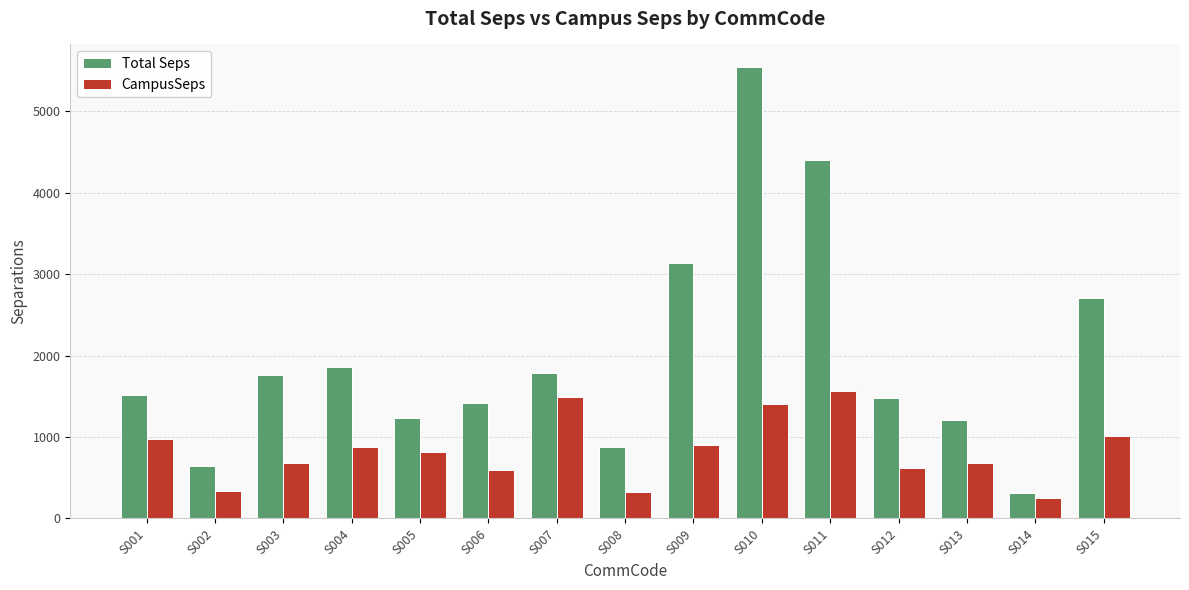

What is the maximum value for CampusSeps?

1565.6